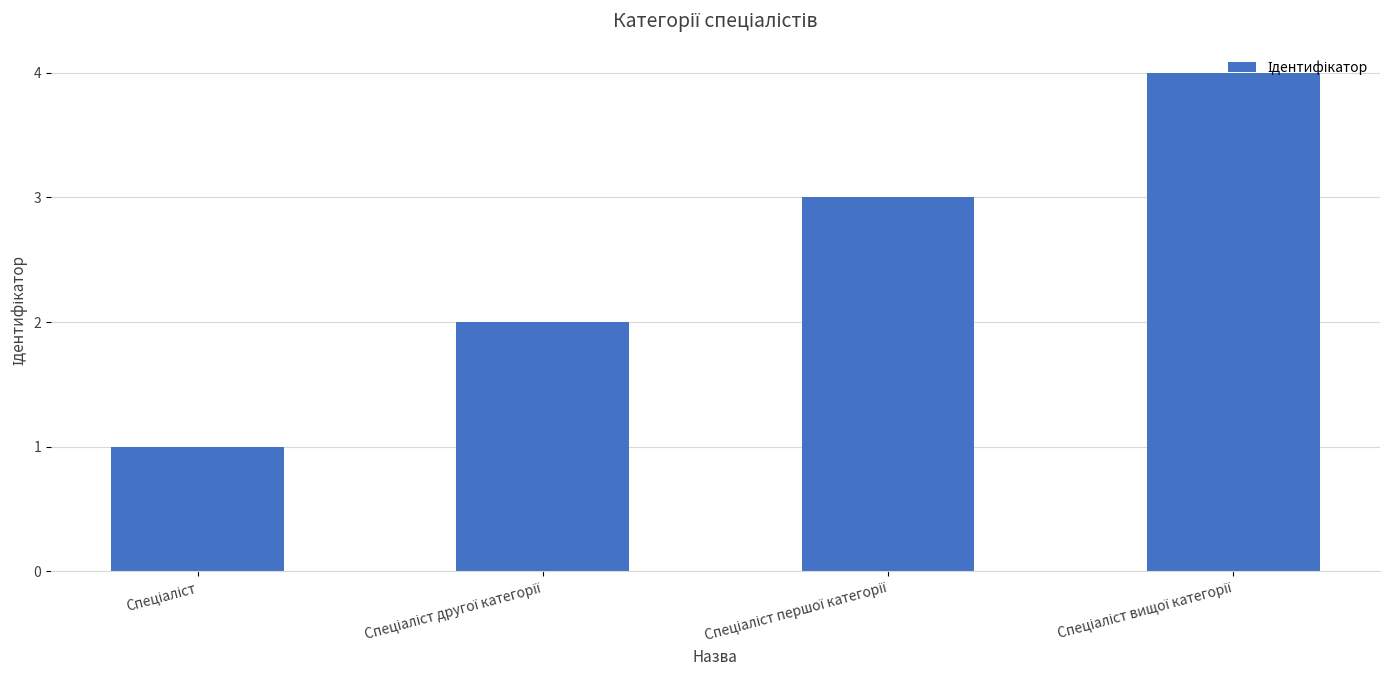

What is the difference between the maximum and minimum values?

3